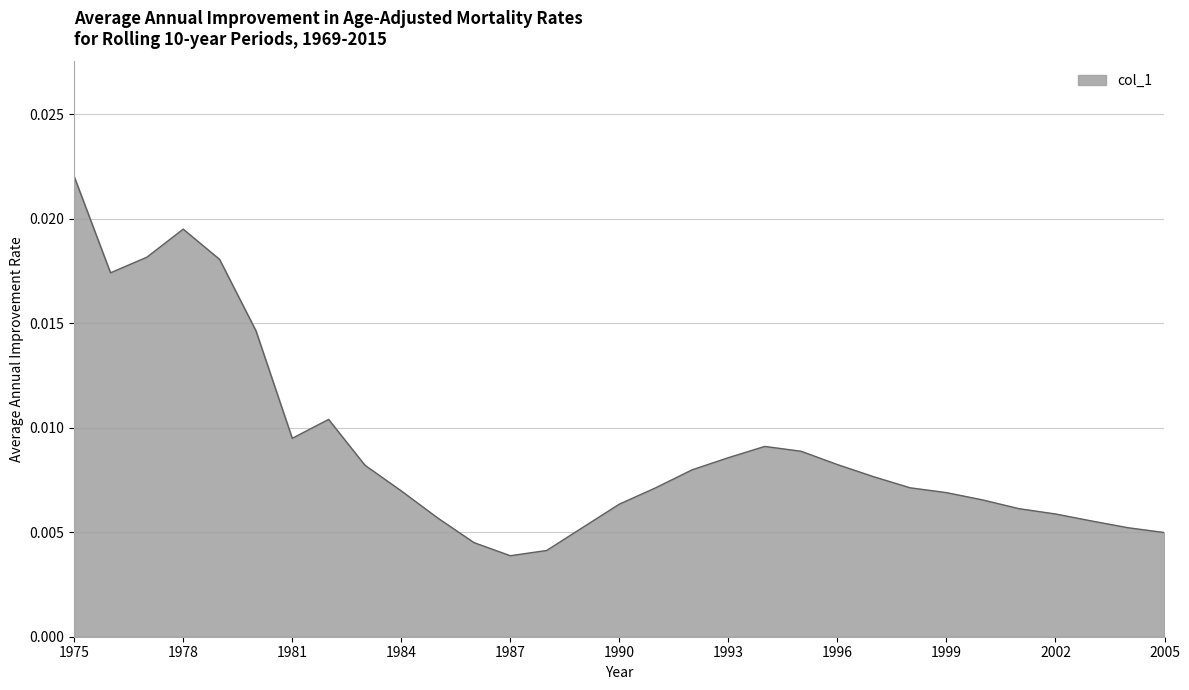

Is this an area chart (filled region under the line)?

Yes